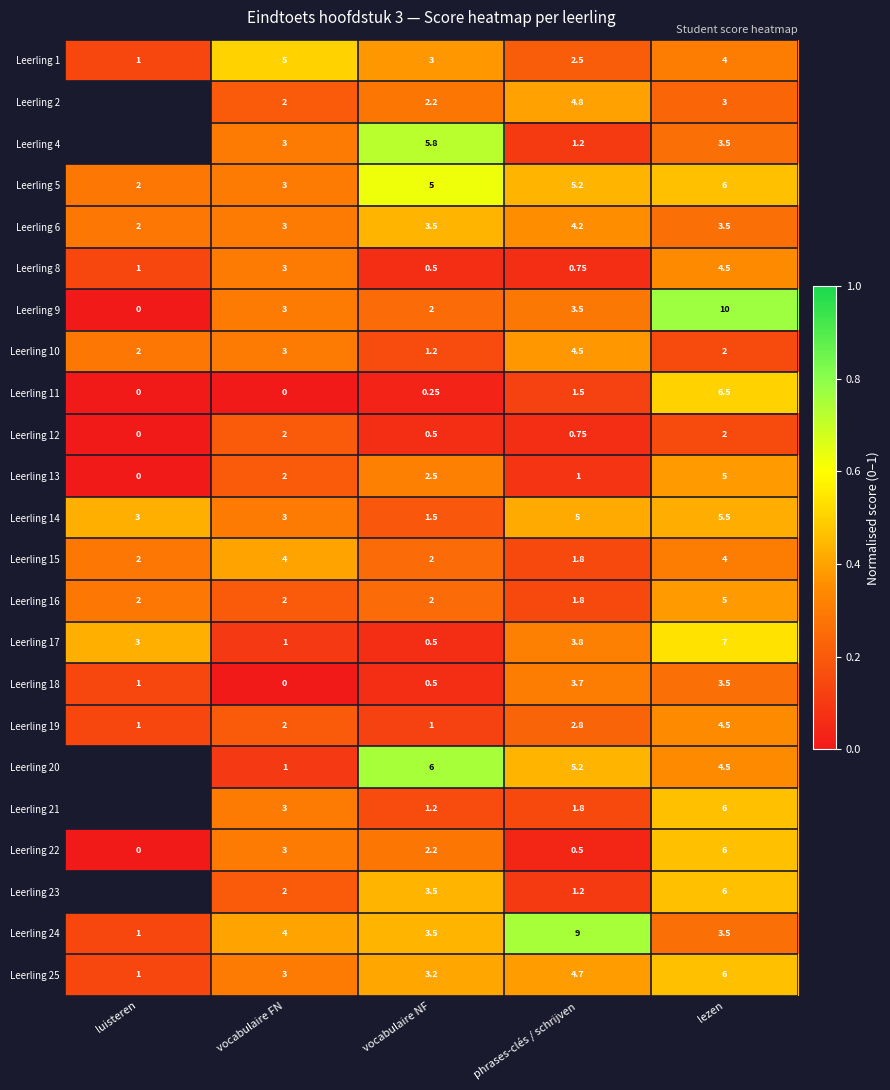

Is it true that Leerling 18 equals 0.2 at luisteren?

False